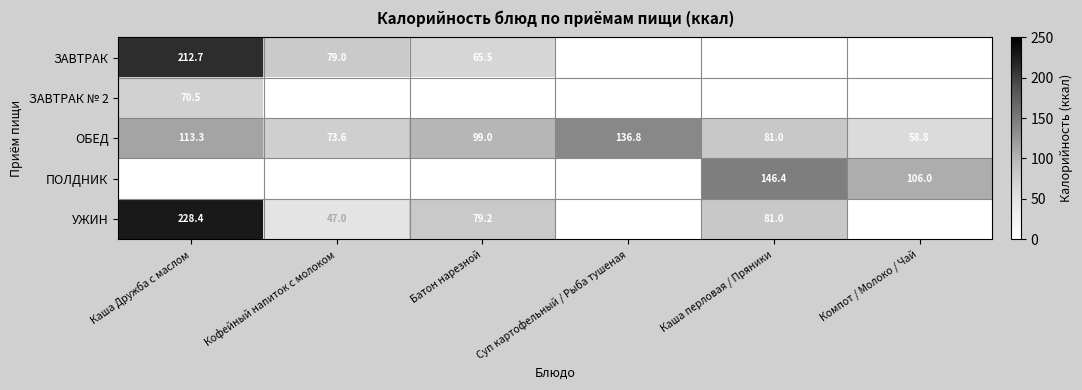

List the labels in order of ОБЕД value, smallest first.

Компот / Молоко / Чай, Кофейный напиток с молоком, Каша перловая / Пряники, Батон нарезной, Каша Дружба с маслом, Суп картофельный / Рыба тушеная